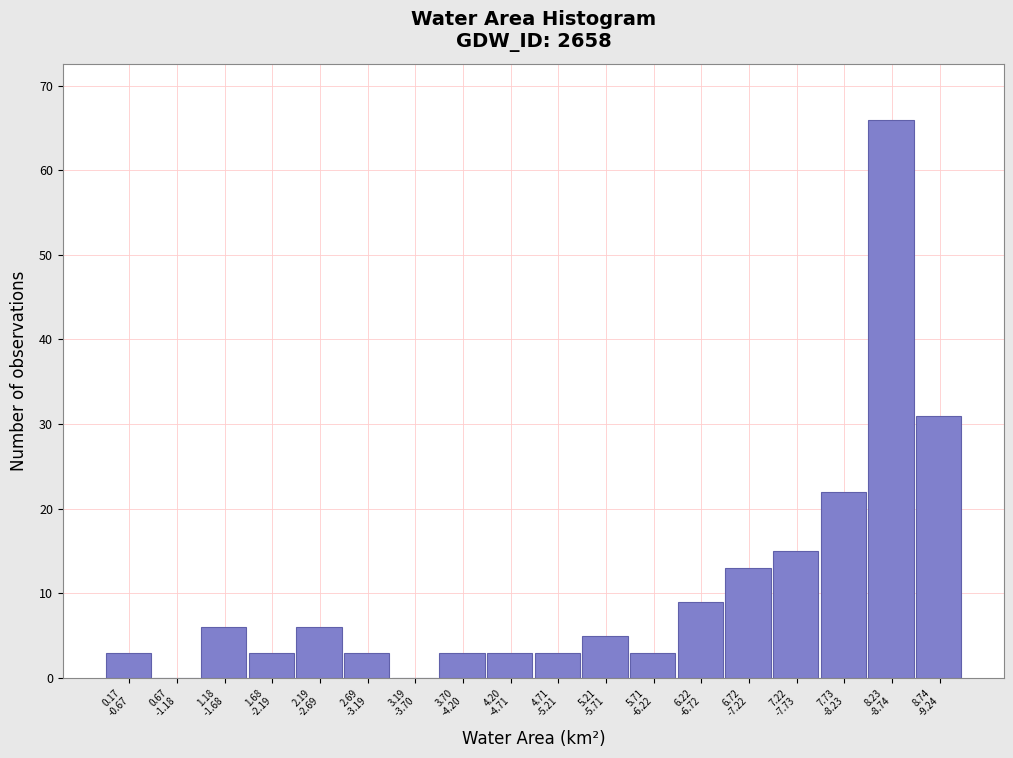

What is the greatest value displayed?

66